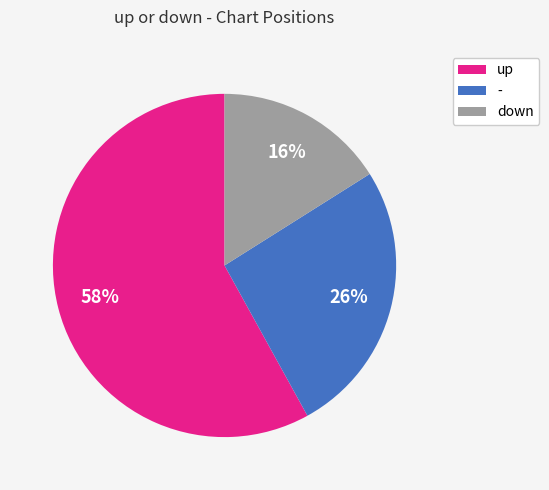

Rank the categories by value from highest to lowest.

up, -, down